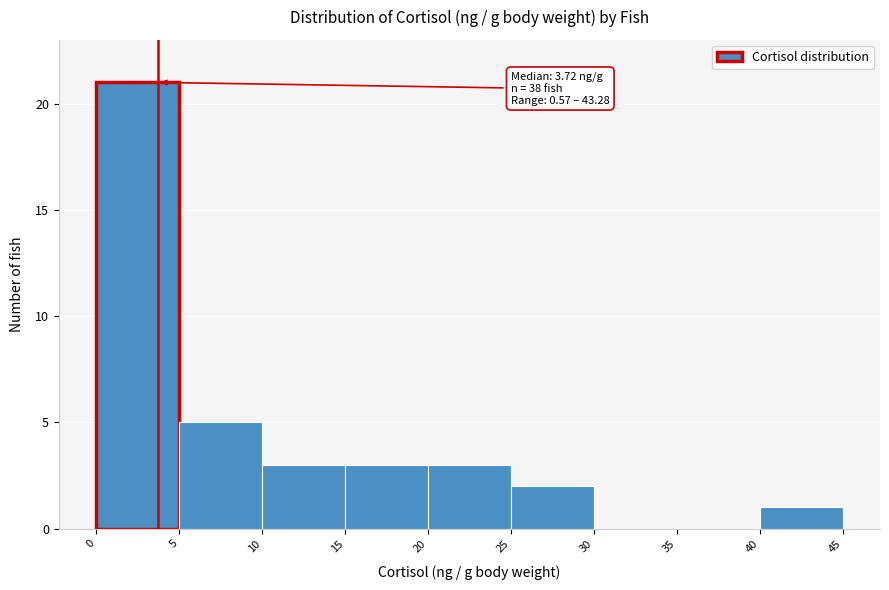

Which range on the x-axis has the tallest bar?

0 to 5